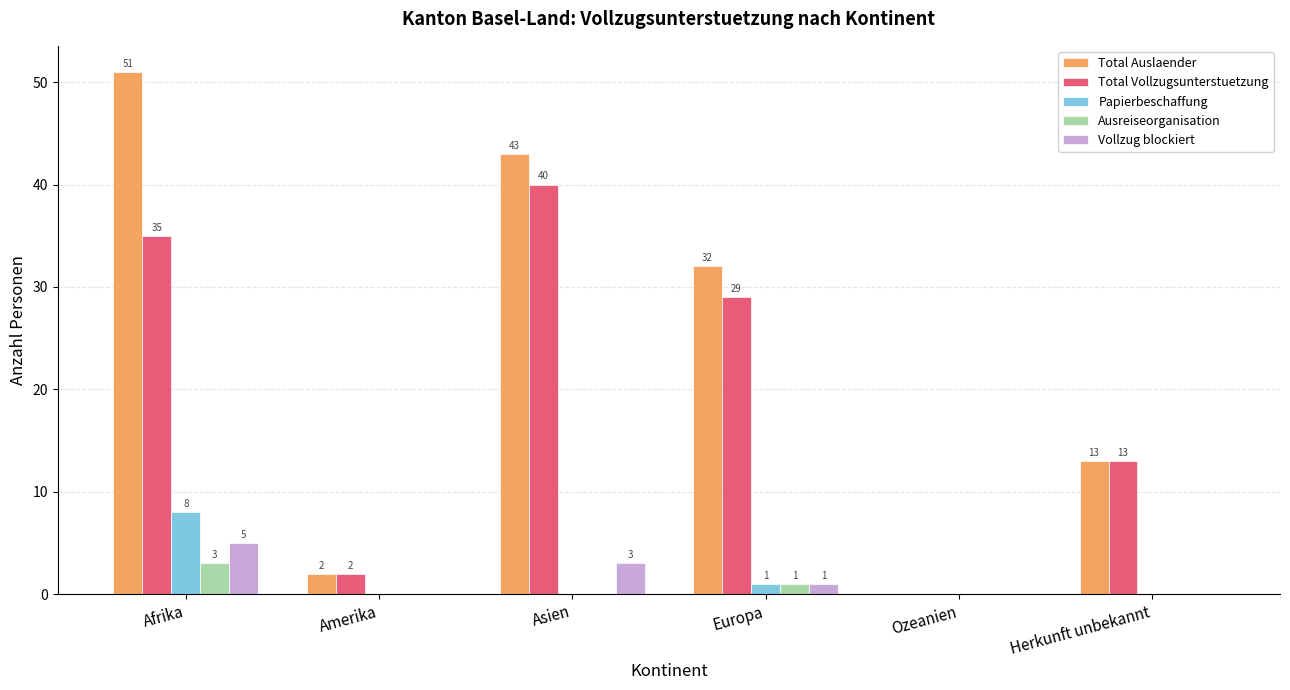

Which series has the largest total across all categories?

Total Auslaender